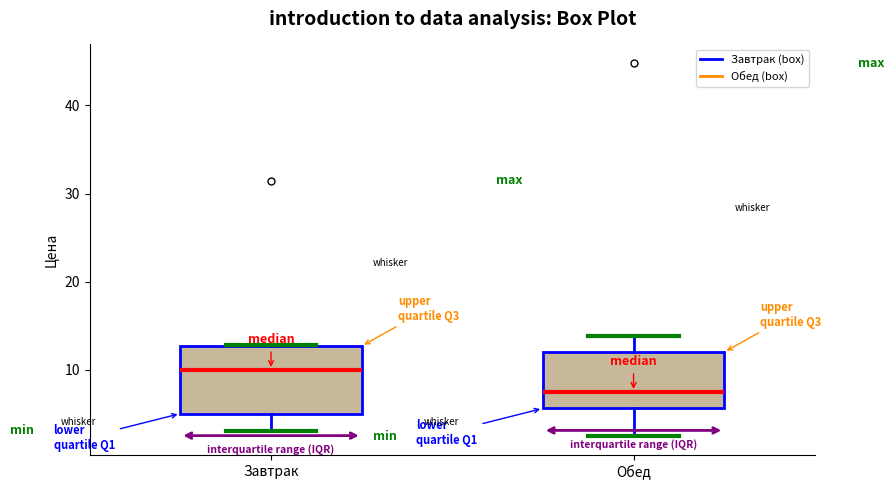

Where does the lower whisker of the box for Обед end on the y-axis? The values are not printed on the chart, so give them approximately, as read against the axis.

2